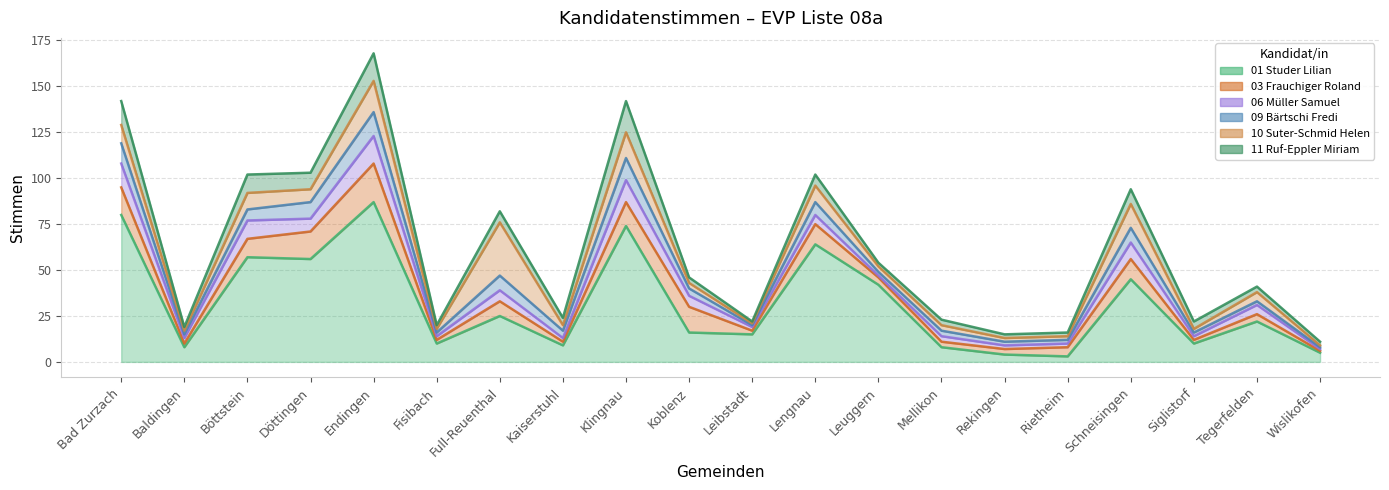

Which series has the widest spread of values?

01 Studer Lilian